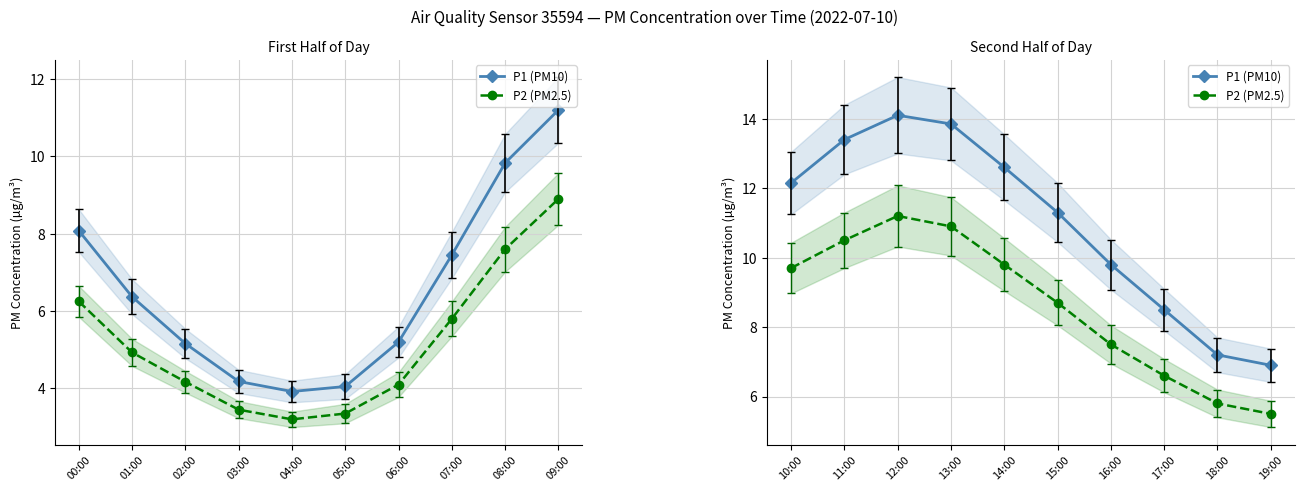

True or false: P1 (PM10) and P2 (PM2.5) intersect in this chart.

False